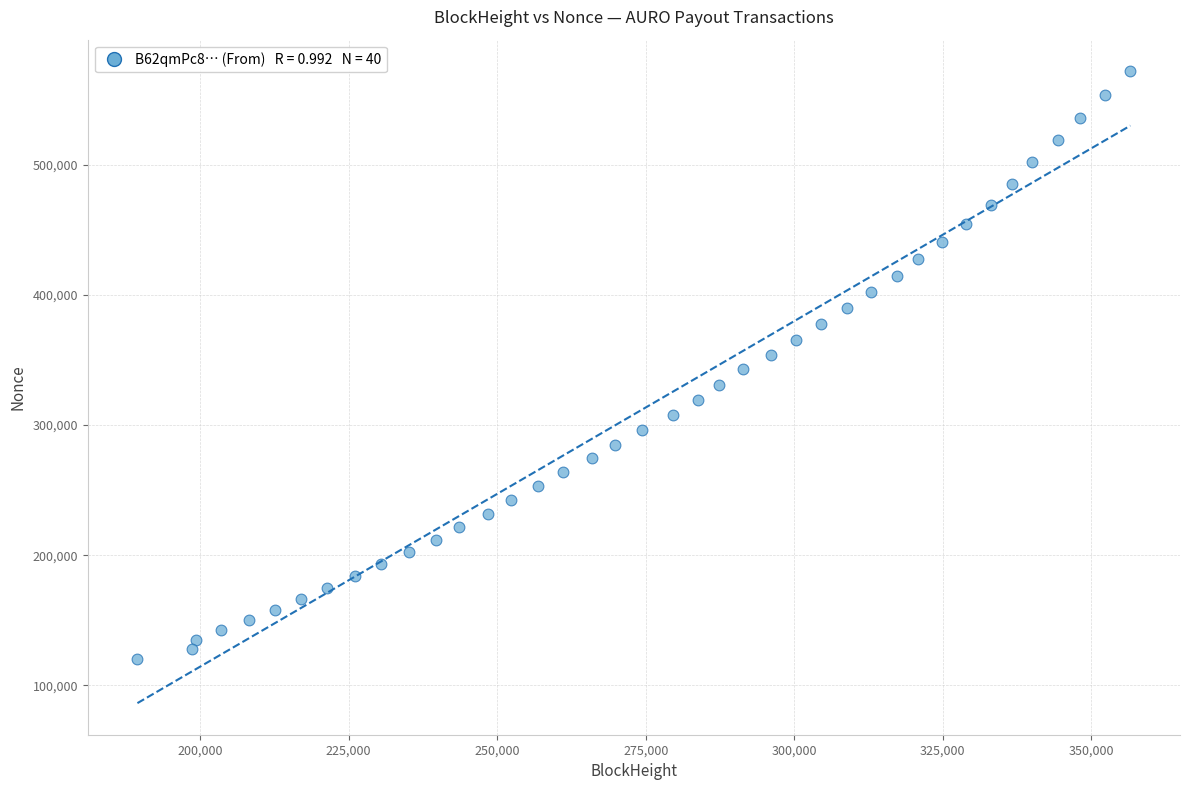

What is the range of X values (max minus min)?

167142